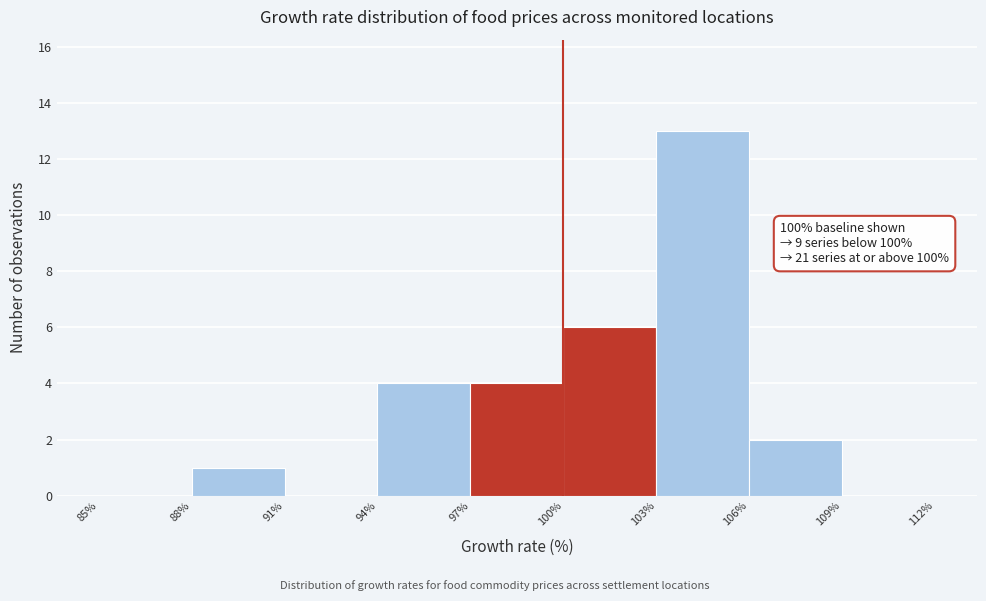

Which range on the x-axis has the tallest bar?

103% to 106%